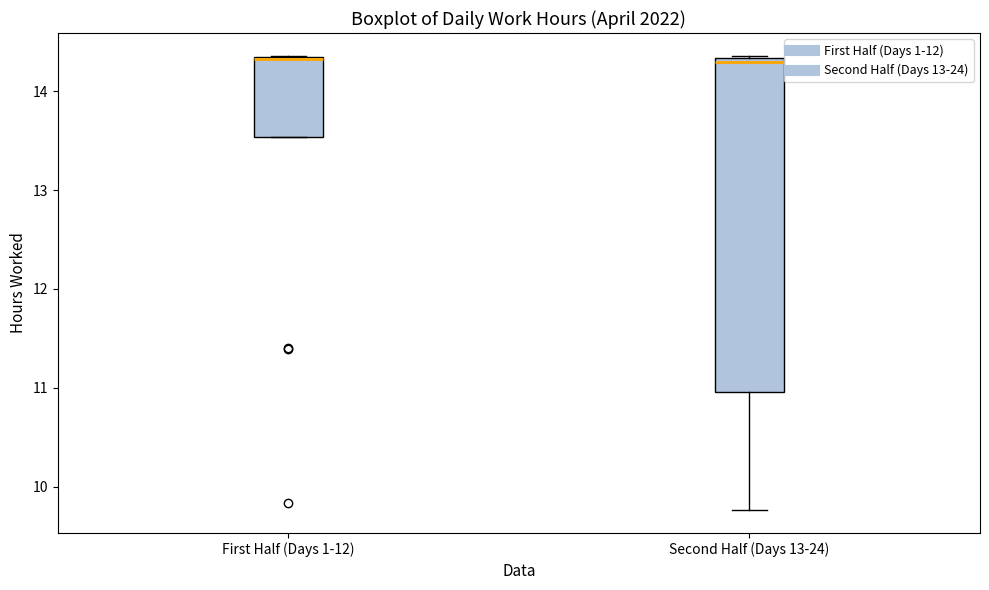

Where is the upper edge of the box for First Half (Days 1-12) on the y-axis? The values are not printed on the chart, so give them approximately, as read against the axis.

14.3